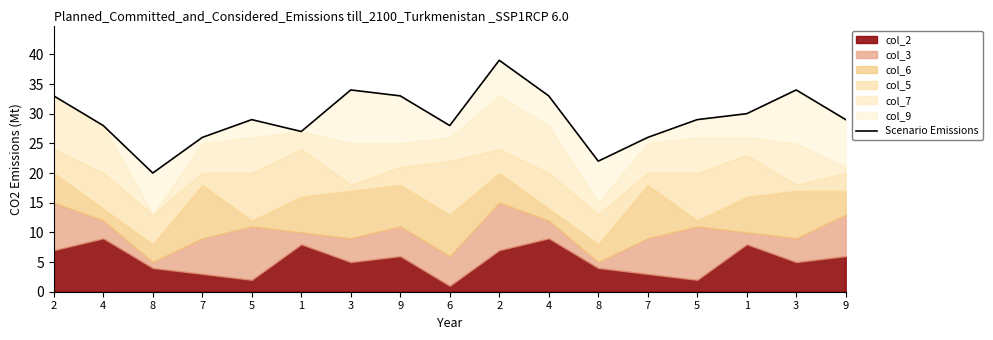

At which label is the value closest to 29?

5